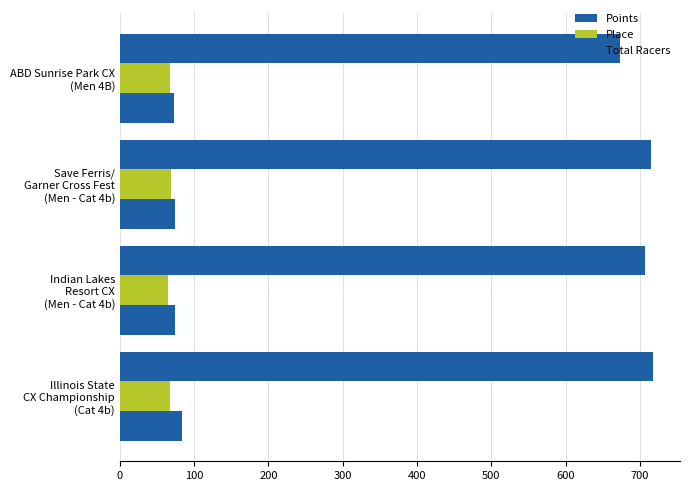

What is the sum of all Total Racers values?

305.0